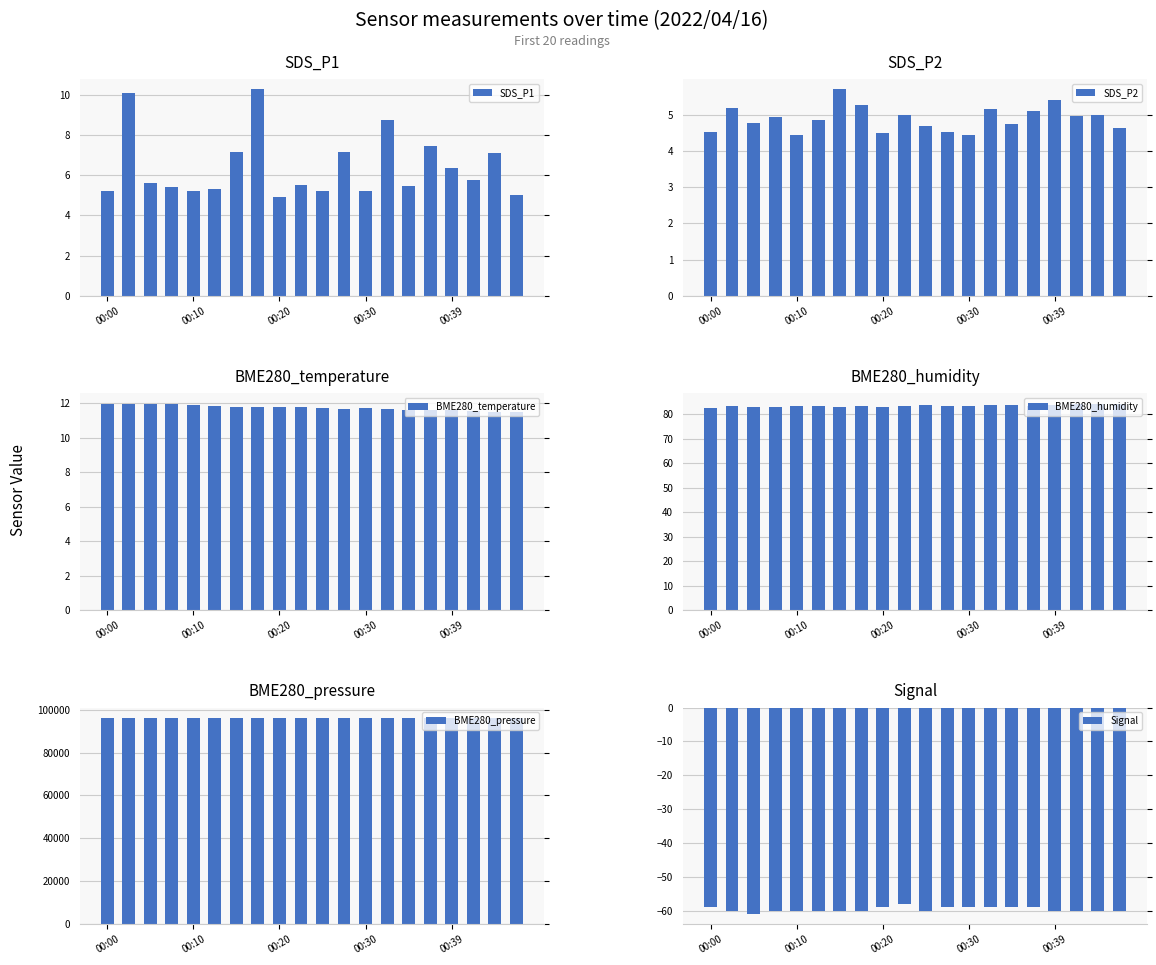

True or false: BME280_temperature has a value of 2.8 at 00:10.

False